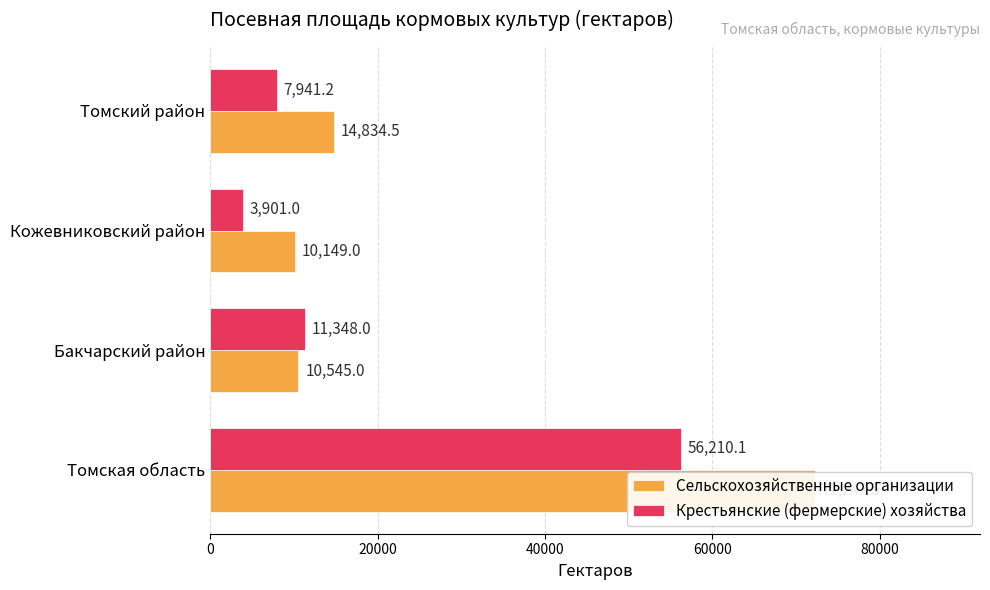

Is it true that Крестьянские (фермерские) хозяйства equals 56210.1 at 0?

True